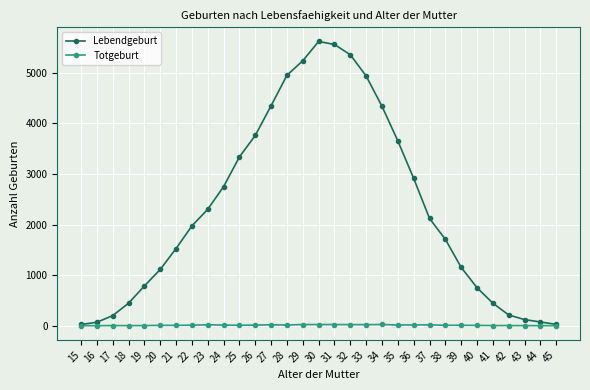

Rank the series by their maximum value, from lowest to highest.

Totgeburt, Lebendgeburt